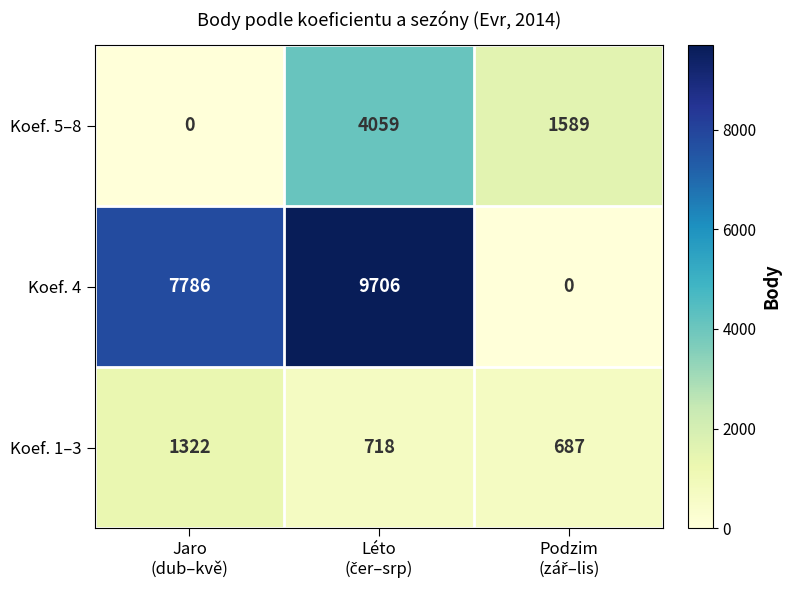

Reading left to right, what are all the values shown in this chart?

Koef. 5–8: 0	4059	1589
Koef. 4: 7786	9706	0
Koef. 1–3: 1322	718	687